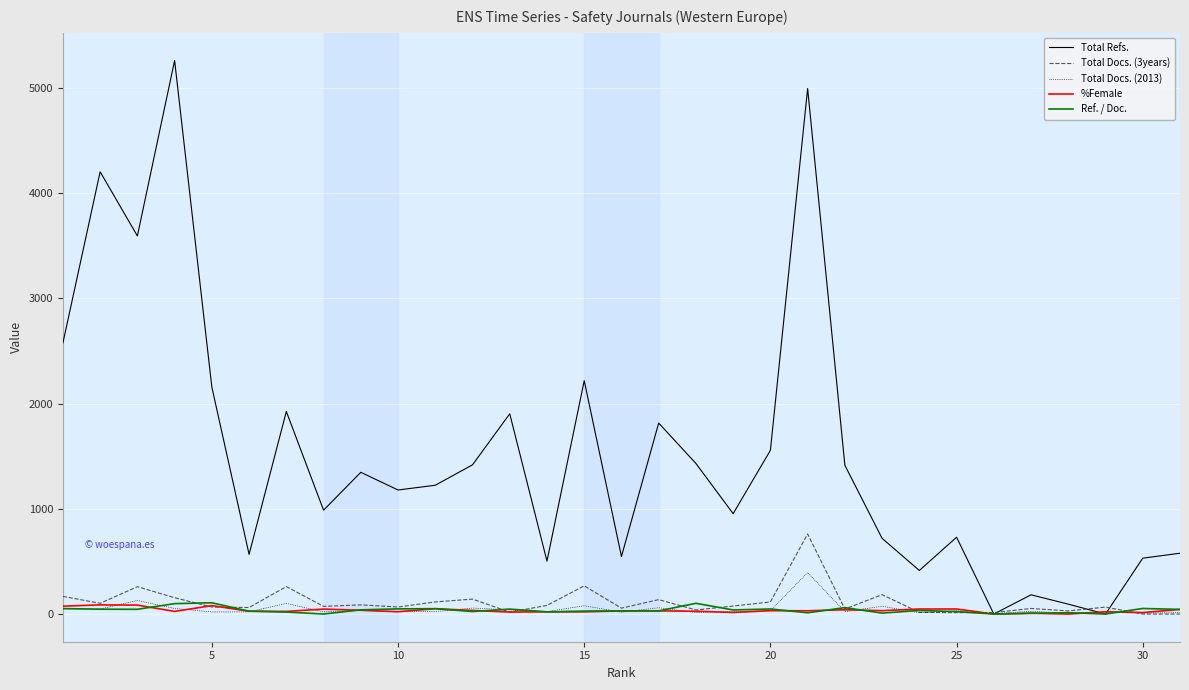

At how many categories does at least one series exceed 2453?

5